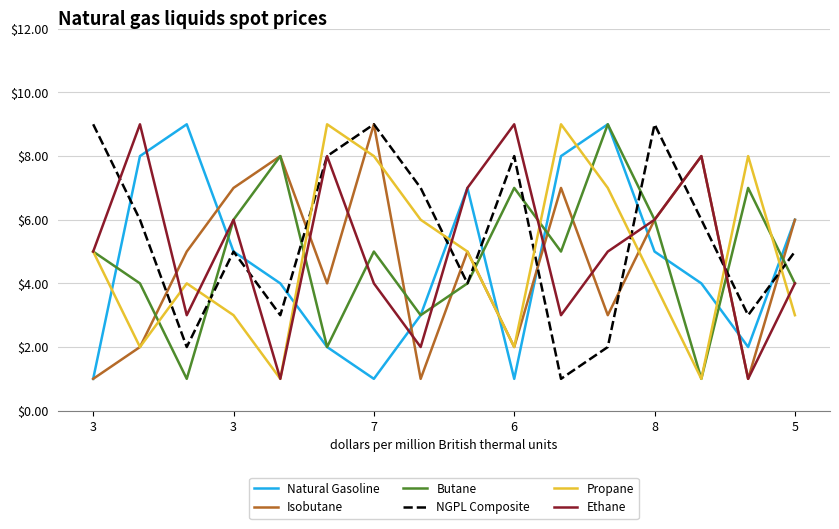

What is the maximum value shown in the chart?

9